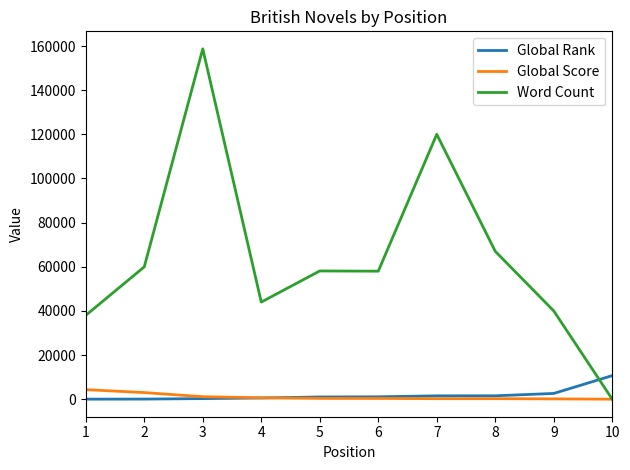

Between 1 and 2, which series saw the biggest shift?

Word Count